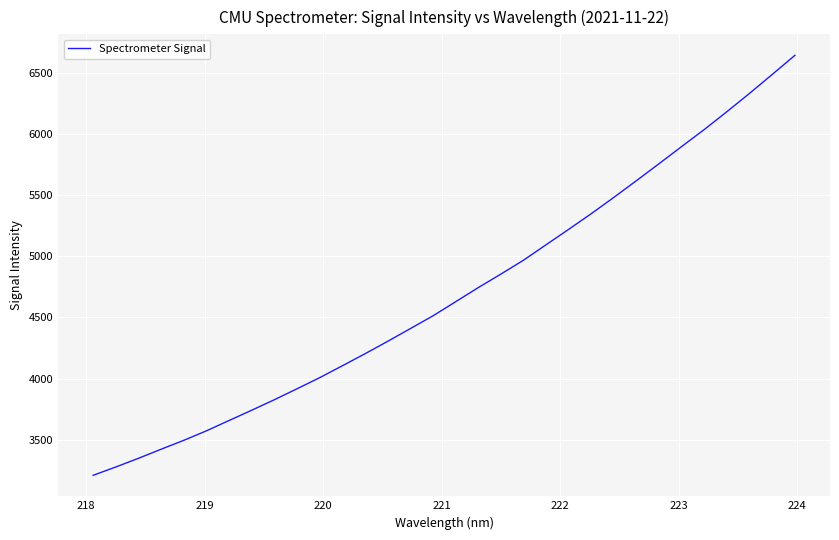

What is the sum of all values?

150310.9